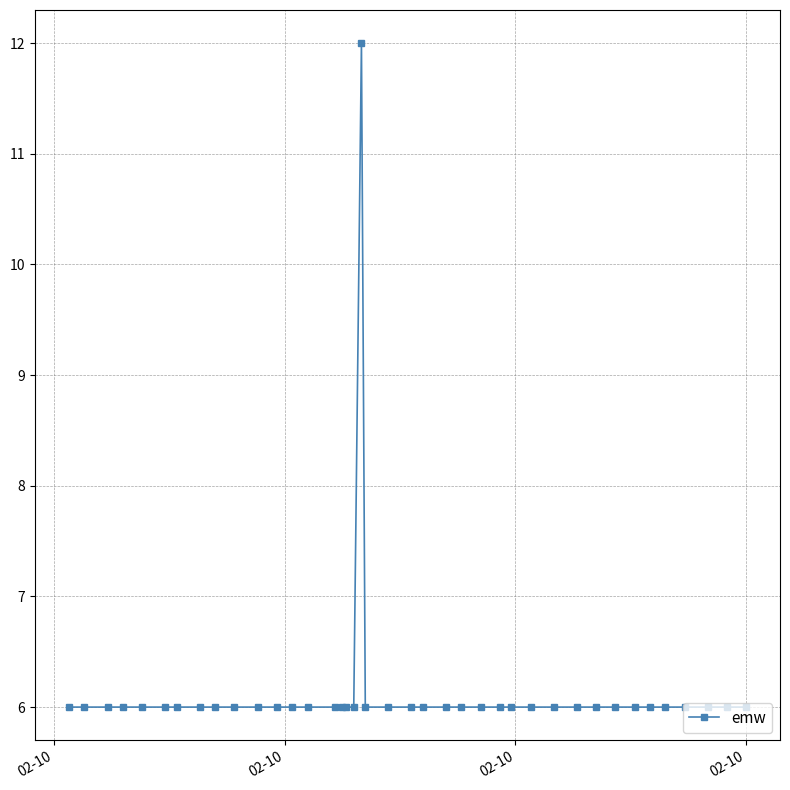

What is the minimum value shown in the chart?

6